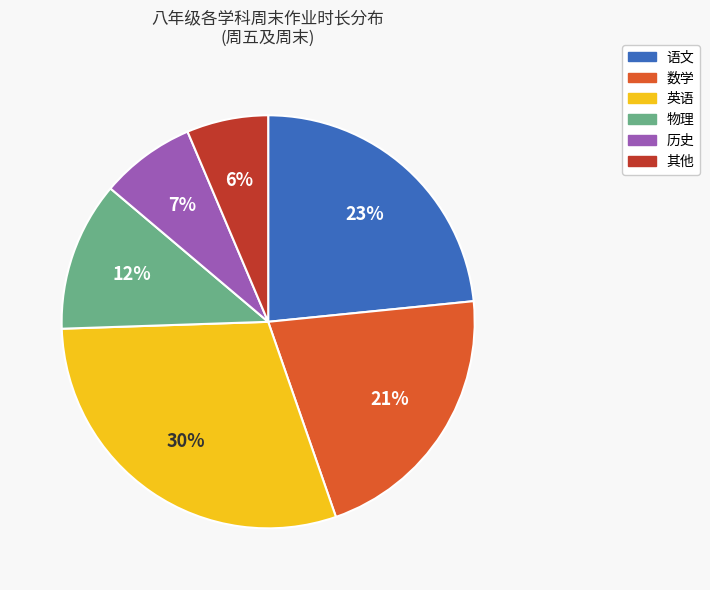

To the nearest percent, what is the difference between the 物理 and 英语 slice percentages?

18%